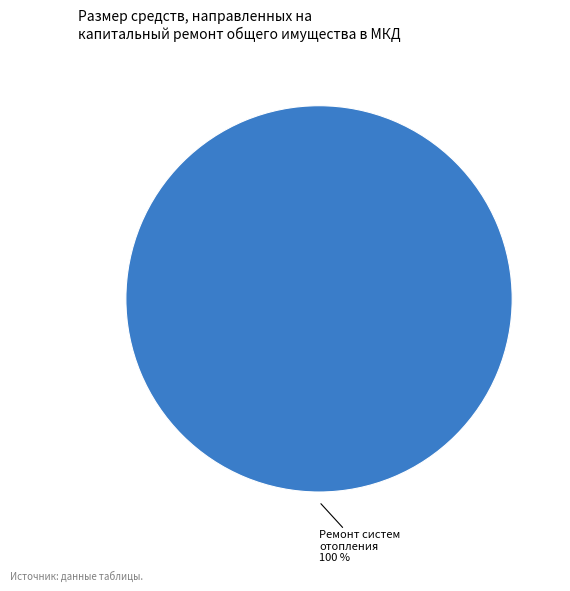

Is there any slice that represents more than half of the pie?

Yes